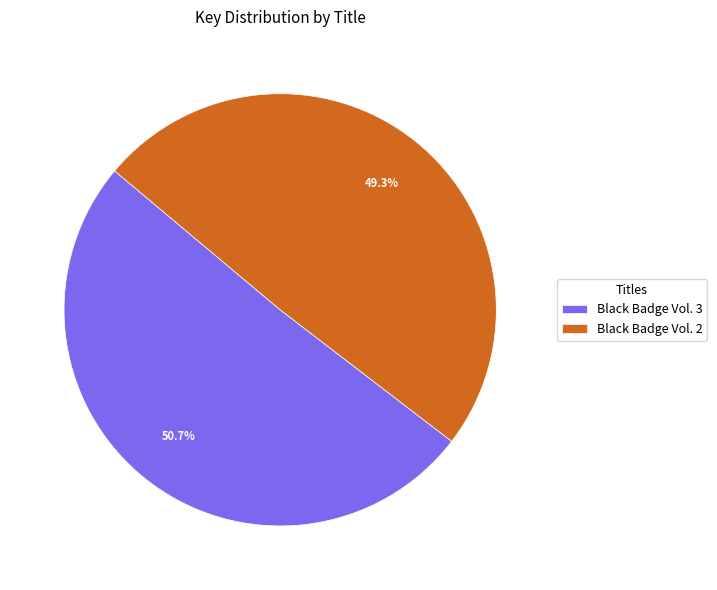

How many slices are in this pie chart?

2